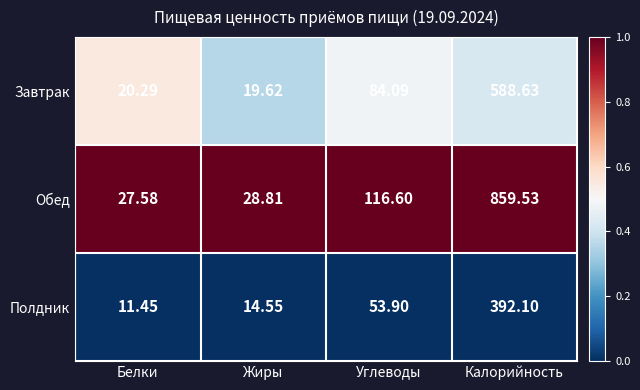

Where is Полдник nearest to the value 201?

Углеводы